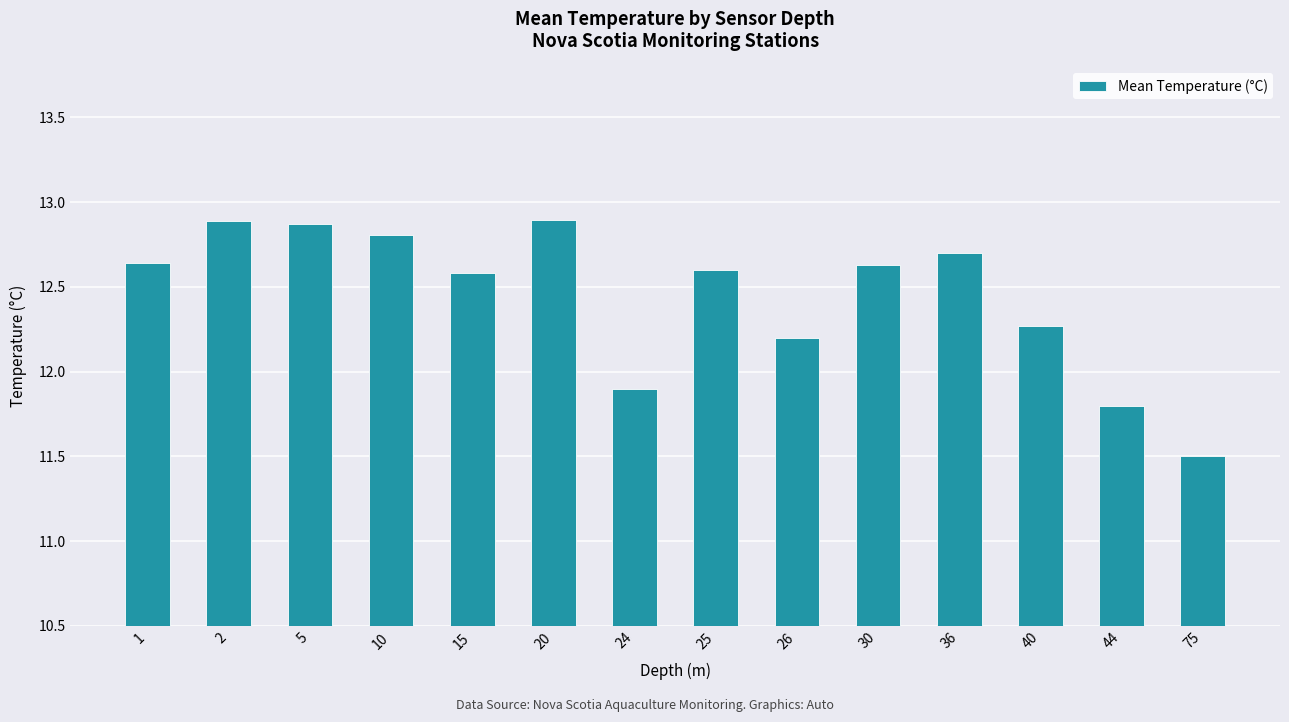

The value at 44 is 11.8. True or false?

True